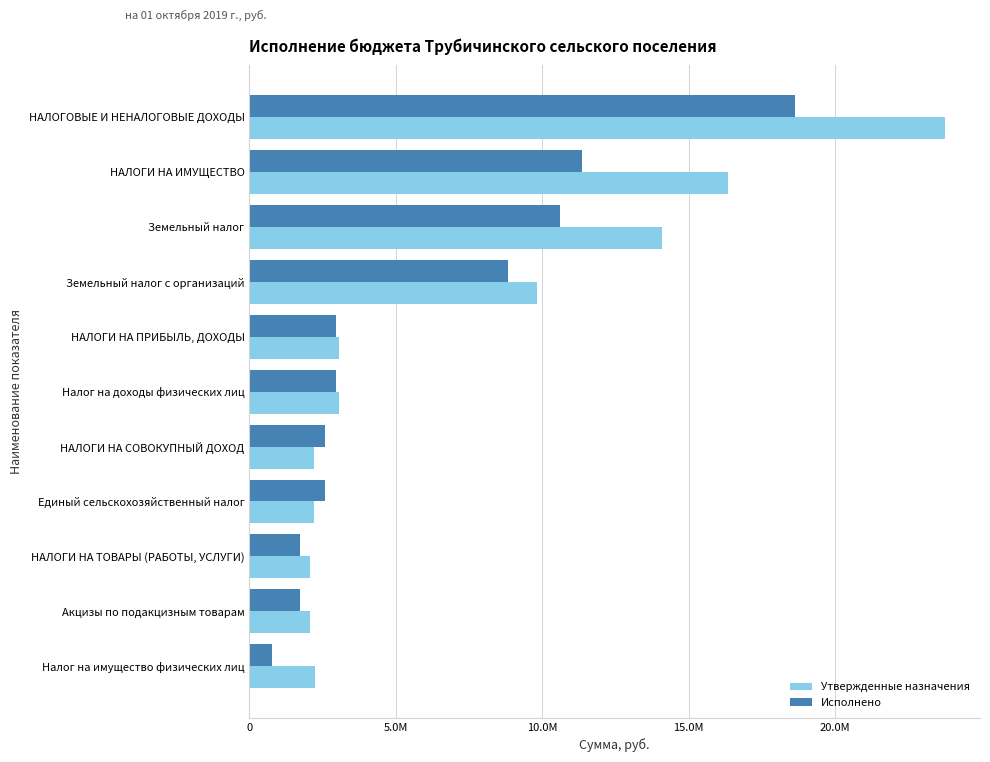

What are all the series names shown in the legend?

Утвержденные назначения, Исполнено